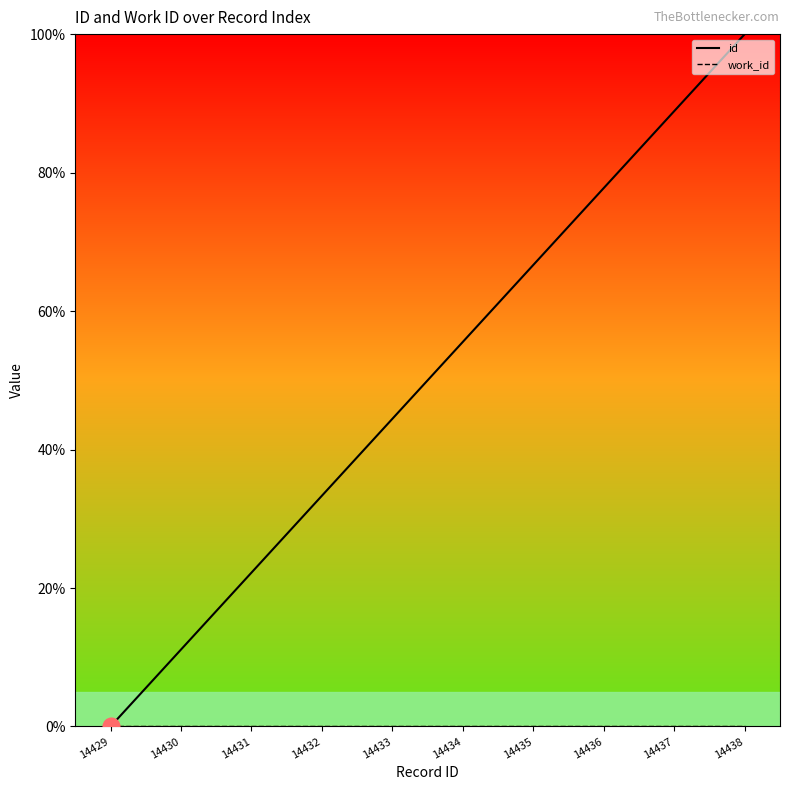

True or false: work_id and id intersect in this chart.

False